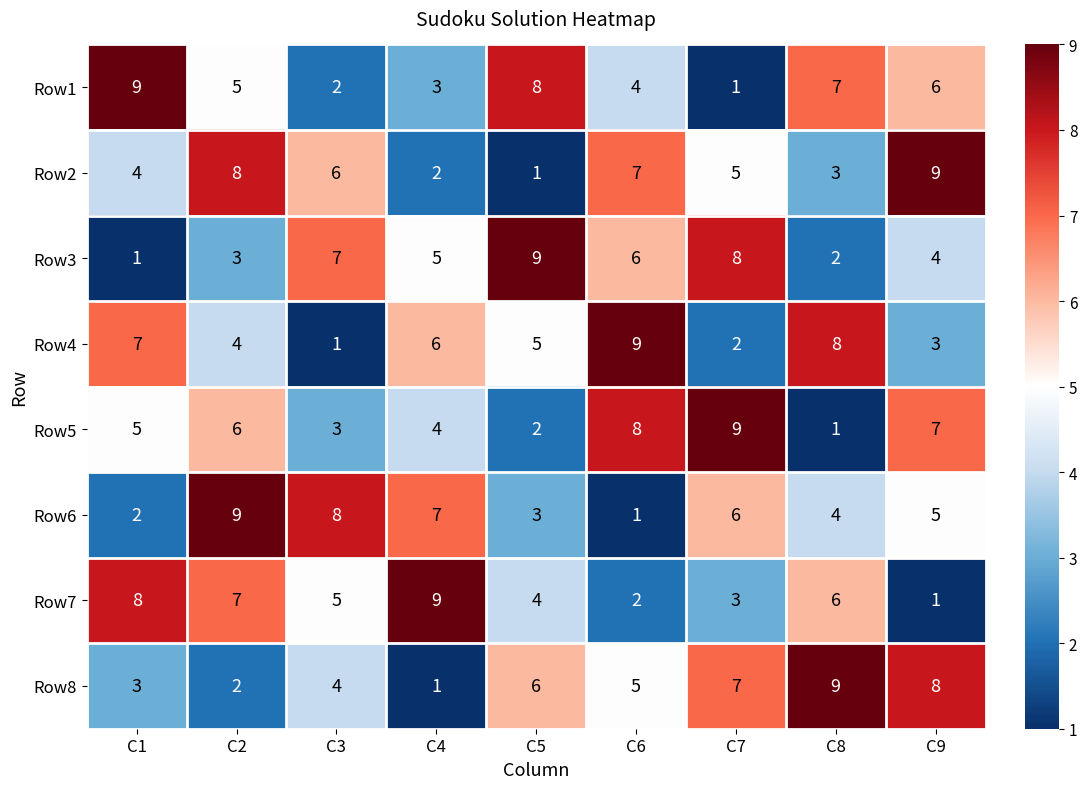

How many data points in Row1 are less than 5?

4